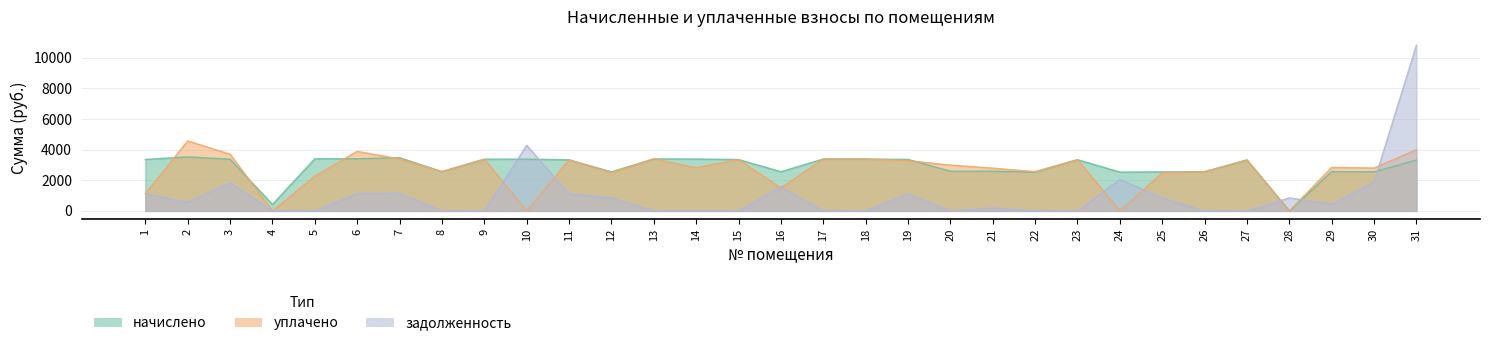

What is the value of the начислено point at the 4th from the left?

420.9